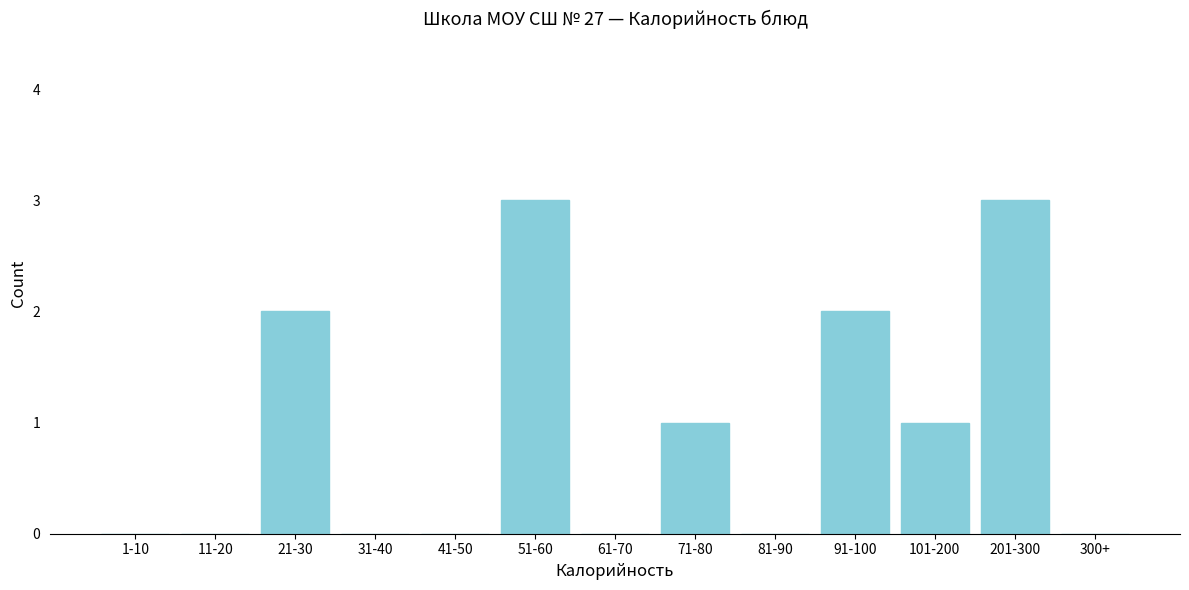

Reading right to left, list all the values displayed in this chart.

300+=0	201-300=3	101-200=1	91-100=2	81-90=0	71-80=1	61-70=0	51-60=3	41-50=0	31-40=0	21-30=2	11-20=0	1-10=0